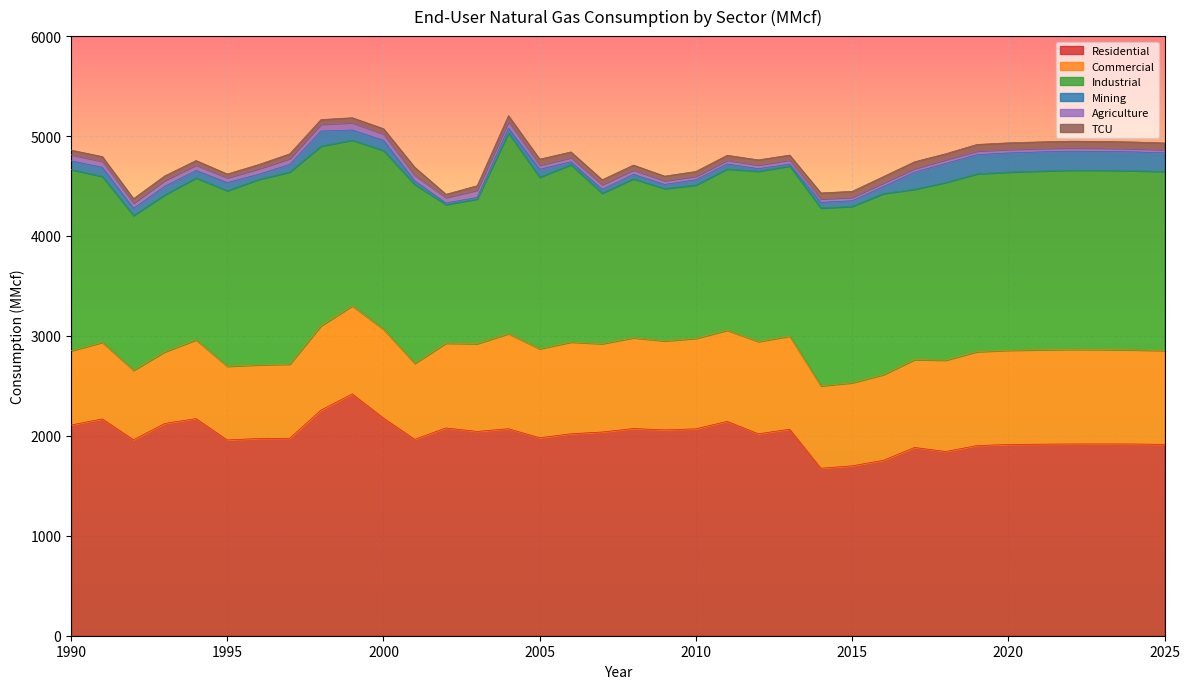

Reading right to left, transcribe all the data shown in this chart.

Residential: 1914.8	1918.5	1919.3	1918.7	1916.6	1913.3	1903.0	1843.4	1883.7	1755.0	1700.0	1675.8	2066.5	2020.5	2144.9	2070.4	2059.8	2073.1	2038.5	2020.6	1980.6	2071.2	2044.2	2079.1	1965.0	2178.1	2419.7	2257.5	1976.1	1973.5	1958.8	2172.6	2124.1	1961.1	2169.5	2108.8
Commercial: 939.0	942.0	944.8	946.6	944.7	943.0	939.5	914.1	879.5	857.0	831.1	824.6	931.3	923.4	911.4	905.0	890.2	908.1	883.6	917.7	890.5	951.2	878.4	848.1	760.2	887.9	880.8	843.8	741.3	737.0	737.5	787.3	716.6	694.7	766.0	742.5
Industrial: 1791.0	1792.6	1793.0	1792.6	1788.5	1782.6	1779.1	1778.4	1703.8	1812.2	1764.9	1779.6	1702.1	1704.2	1613.7	1534.0	1524.6	1590.8	1506.6	1775.2	1717.1	2008.4	1447.1	1387.7	1790.5	1789.5	1658.5	1797.5	1922.7	1854.9	1756.4	1620.8	1570.4	1549.1	1660.7	1813.1
Mining: 187.1	188.2	189.2	190.2	191.1	191.6	192.0	190.4	170.9	69.8	56.4	56.6	19.9	25.3	50.0	53.6	40.8	44.9	38.6	29.0	79.1	47.5	15.8	15.7	35.6	101.7	101.4	151.1	76.0	51.4	81.8	74.3	85.4	72.0	91.0	87.4
Agriculture: 31.6	32.3	33.1	33.9	34.7	35.5	36.4	37.3	36.4	36.1	34.5	34.1	39.0	37.1	37.2	34.8	36.9	43.8	46.2	41.0	41.0	65.1	72.9	54.2	54.9	62.8	72.9	68.4	58.7	54.3	48.1	54.5	59.2	51.6	59.6	61.5
TCU: 67.2	66.9	66.6	66.3	65.9	66.0	66.1	59.8	68.6	63.8	59.9	60.2	50.8	51.1	50.1	47.7	46.7	48.8	49.1	57.6	60.6	60.7	45.0	32.5	81.2	53.8	50.1	46.6	47.5	43.0	37.7	45.5	46.0	45.1	48.1	46.0